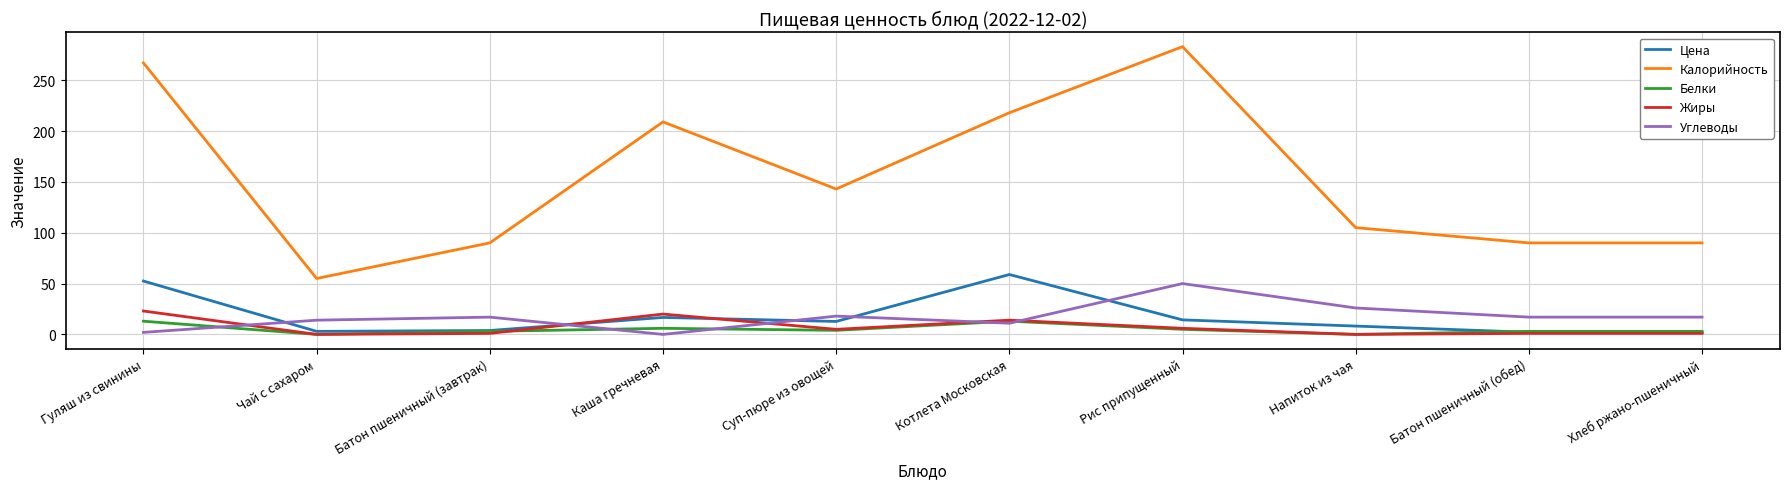

What position from the right is Каша гречневая?

7